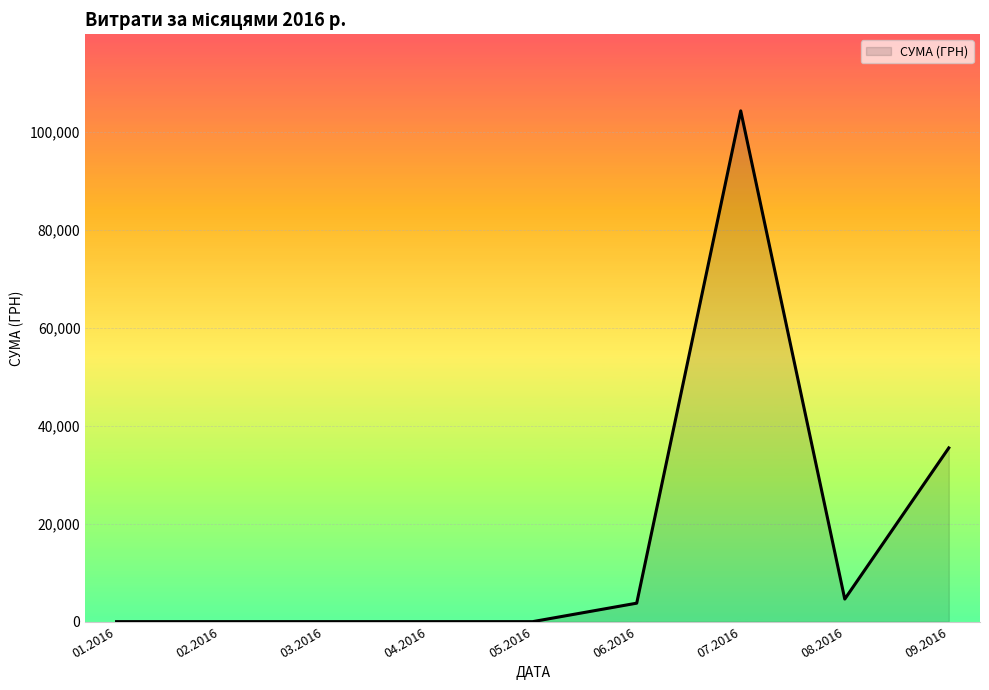

What is the difference between the values at 08.2016 and 04.2016?

4607.4